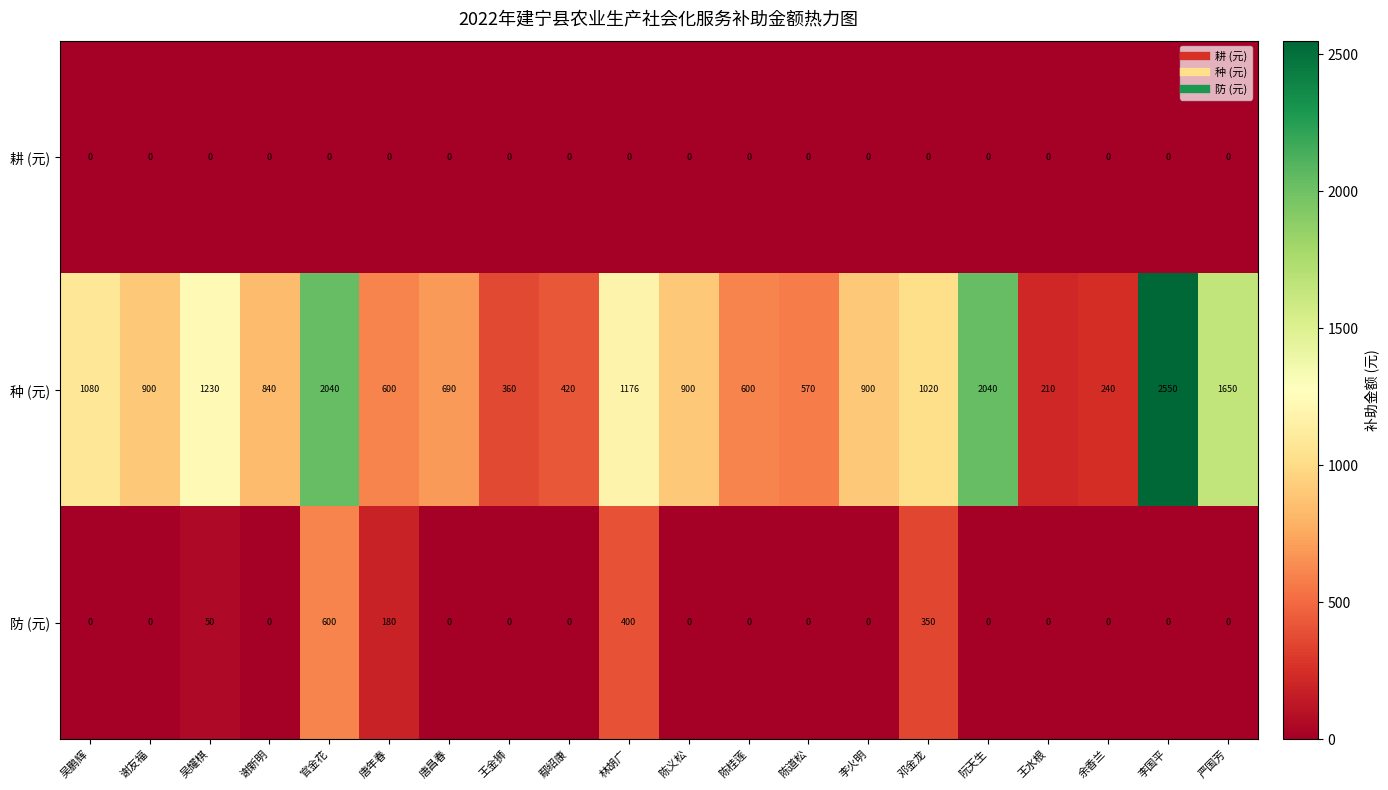

Is it true that 种 (元) equals 164 at 余香兰?

False